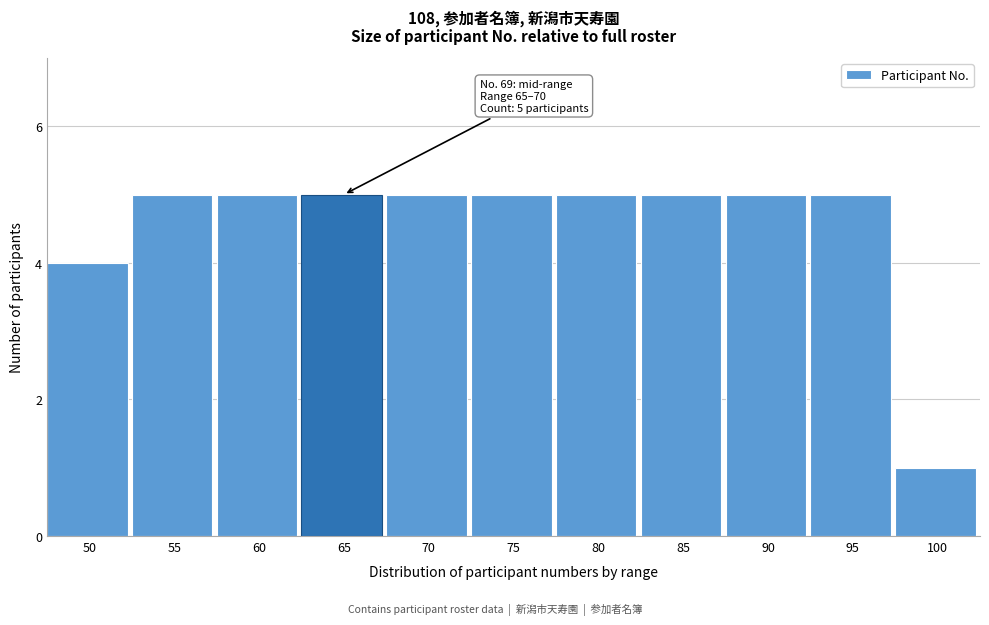

Reading right to left, what are all the values shown in this chart?

100=1	95=5	90=5	85=5	80=5	75=5	70=5	65=5	60=5	55=5	50=4